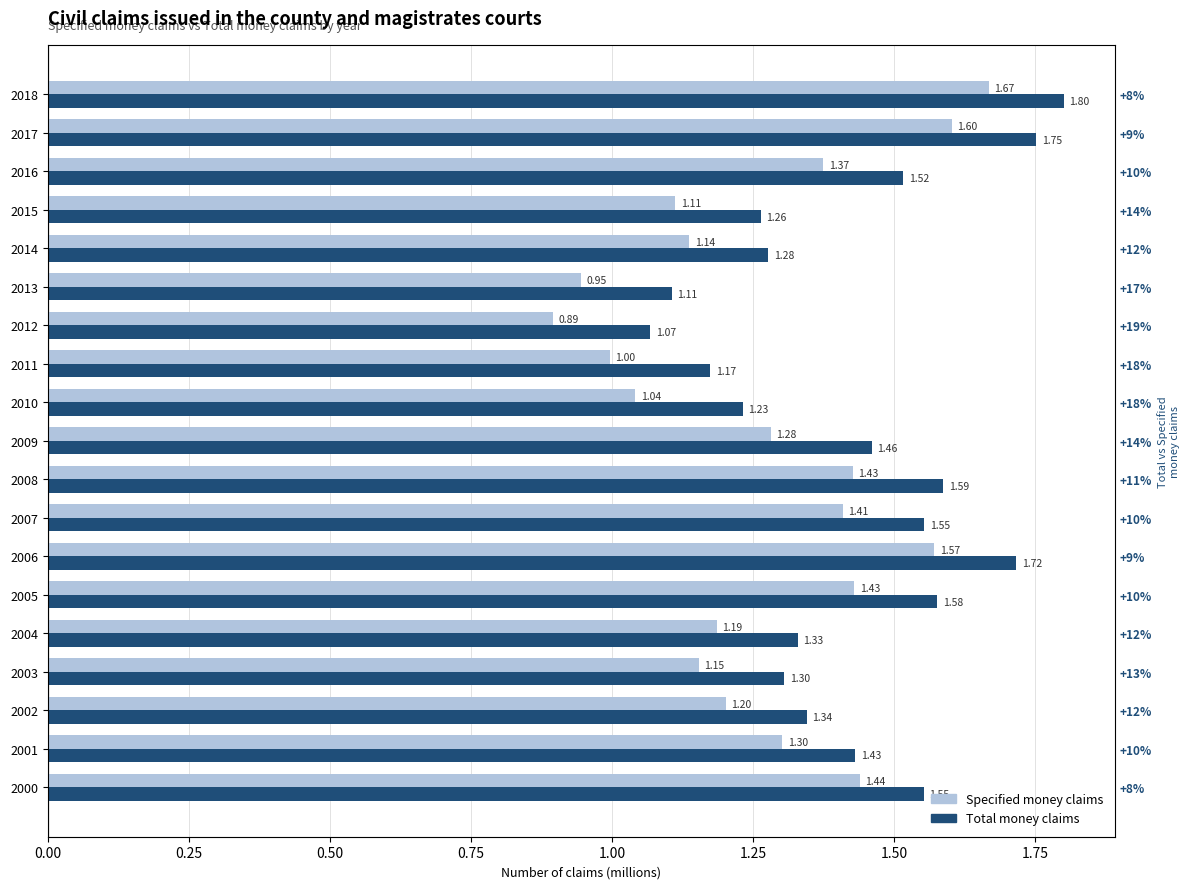

List the series in order of their overall mean, highest first.

Total money claims, Specified money claims